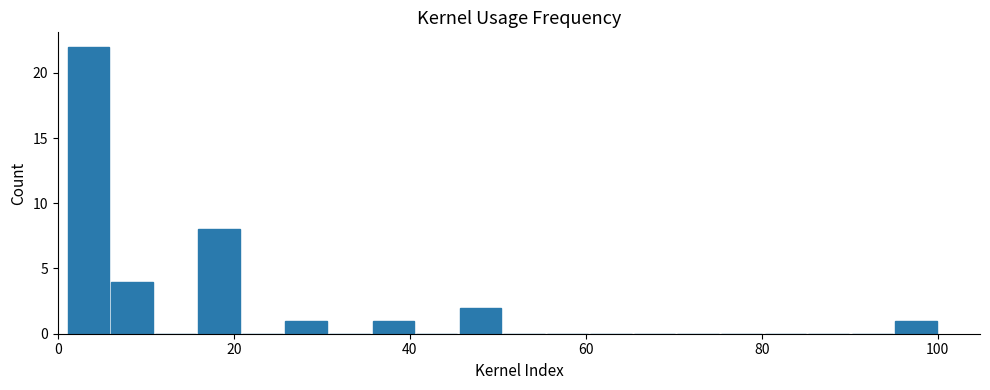

Around what value on the x-axis is the tallest bar? Give the approximate position of its centre, as read against the axis.

4